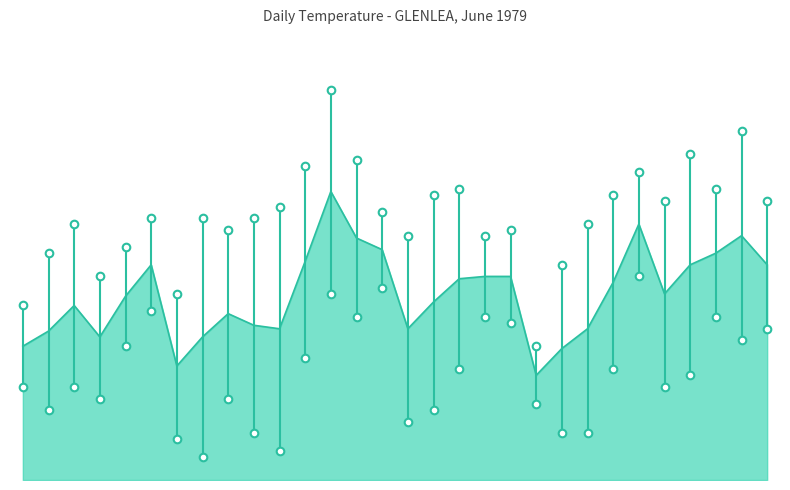

What is the total value across all series at 7?

24.5